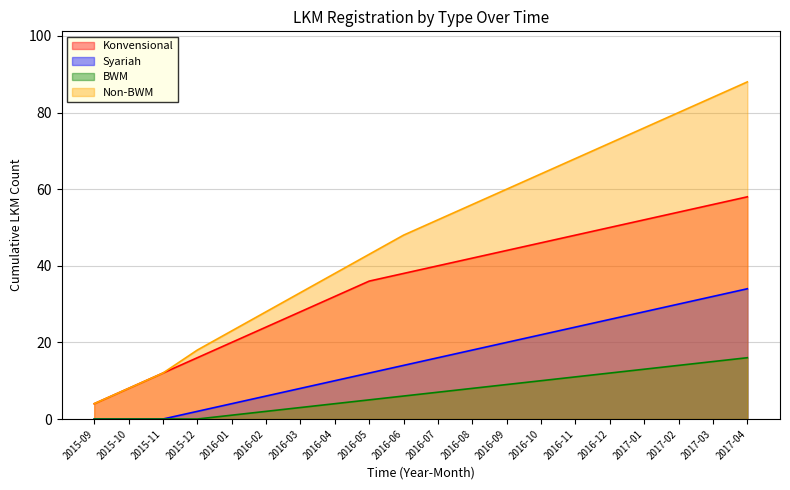

How many lines are shown in the chart?

4